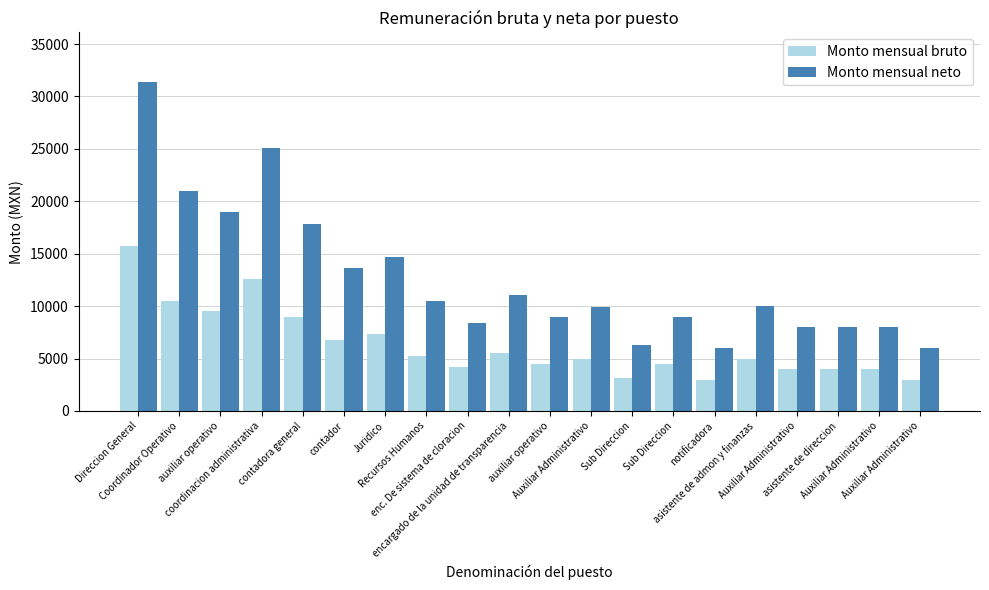

What is the minimum value for Monto mensual neto?

6000